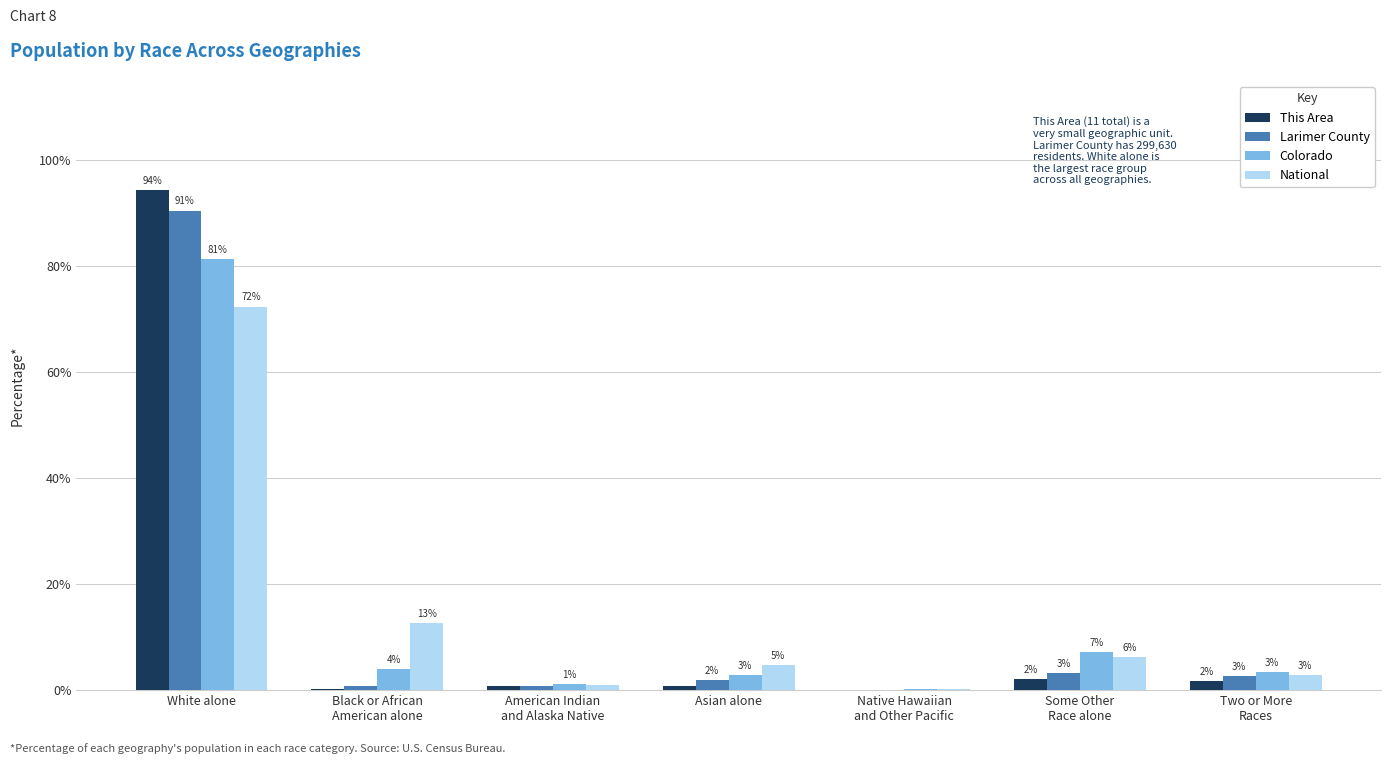

What are all the series names shown in the legend?

This Area, Larimer County, Colorado, National